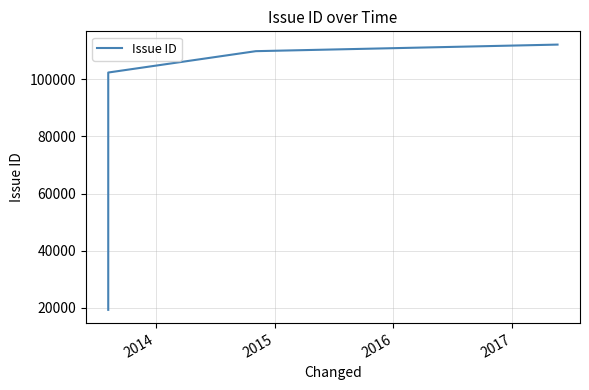

What is the sum of all values?

343637